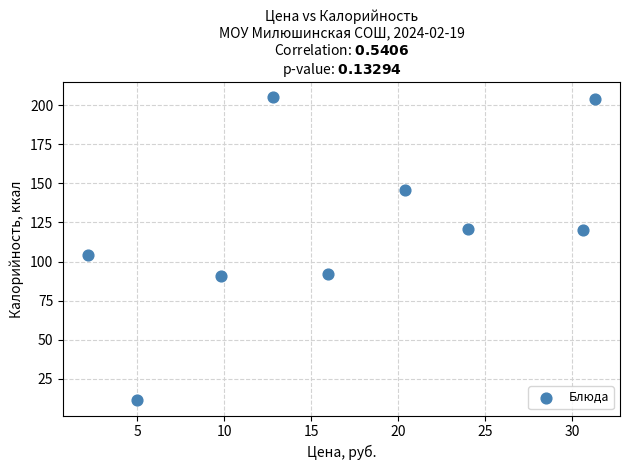

What is the average X value?

16.9